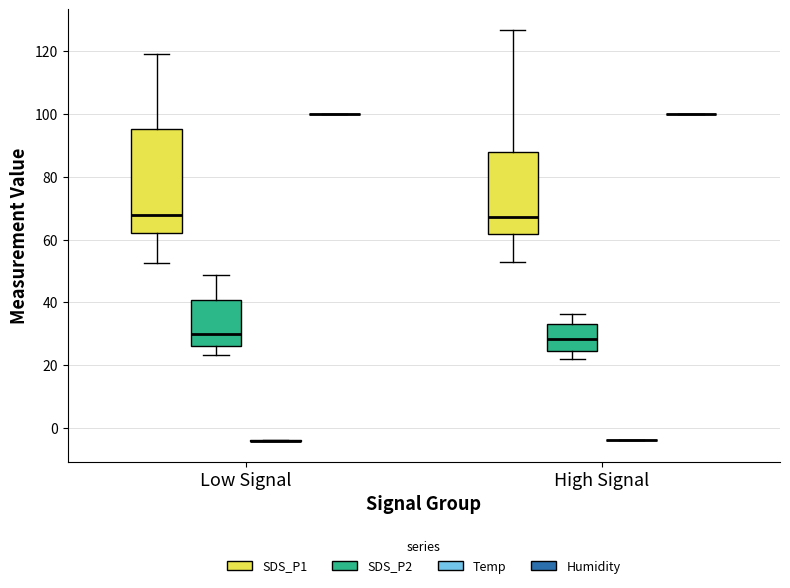

Reading left to right, read every box against the y-axis: the position of its median line, the range the box covers, and the ends of its whiskers. The values are not printed on the chart, so give them approximately, as read against the axis.

Low Signal (SDS_P1): median 68, box 62 to 96, whiskers 52 to 118
Low Signal (SDS_P2): median 30, box 26 to 40, whiskers 24 to 48
Low Signal (Temp): box collapsed to a line at -4, whiskers -4 to -4
Low Signal (Humidity): box collapsed to a line at 100, whiskers 100 to 100
High Signal (SDS_P1): median 68, box 62 to 88, whiskers 52 to 126
High Signal (SDS_P2): median 28, box 24 to 34, whiskers 22 to 36
High Signal (Temp): box collapsed to a line at -4, whiskers -4 to -4
High Signal (Humidity): box collapsed to a line at 100, whiskers 100 to 100